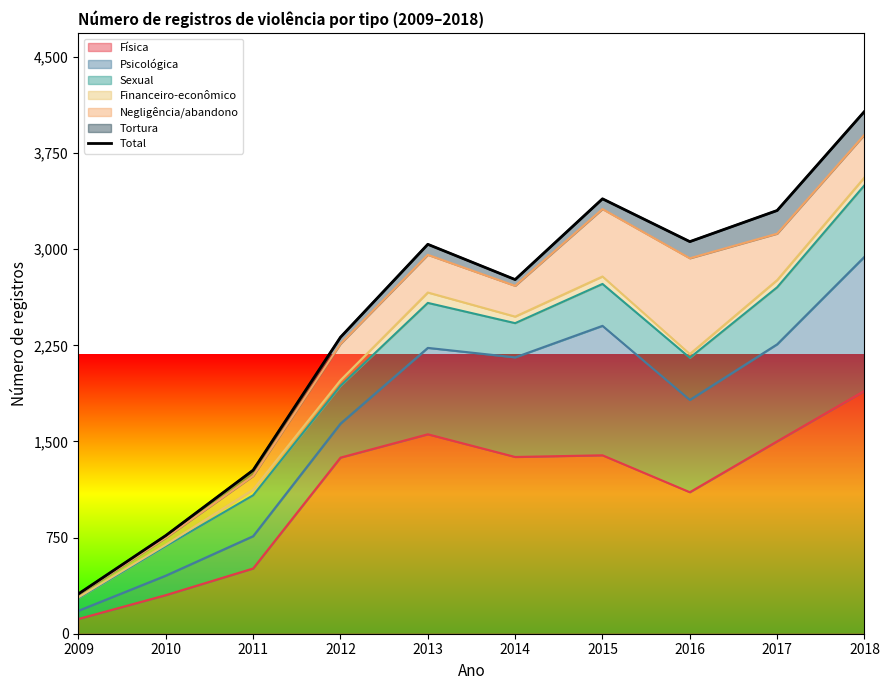

What is the value of the 1st point from the left?

311